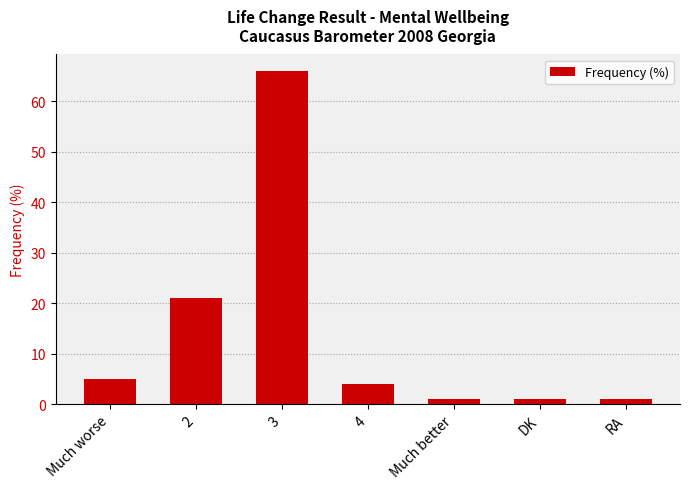

How many data points are less than 4?

3